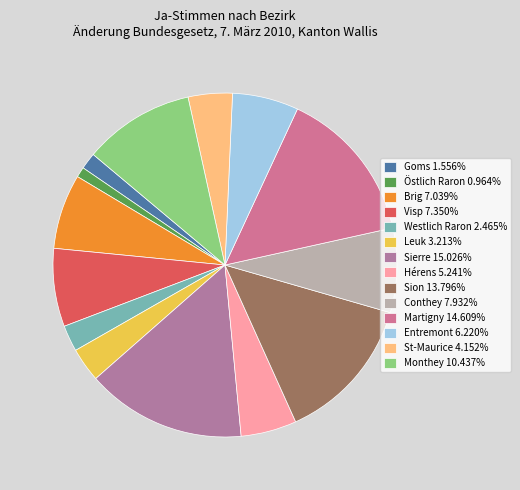

How many segments does this pie chart have?

14